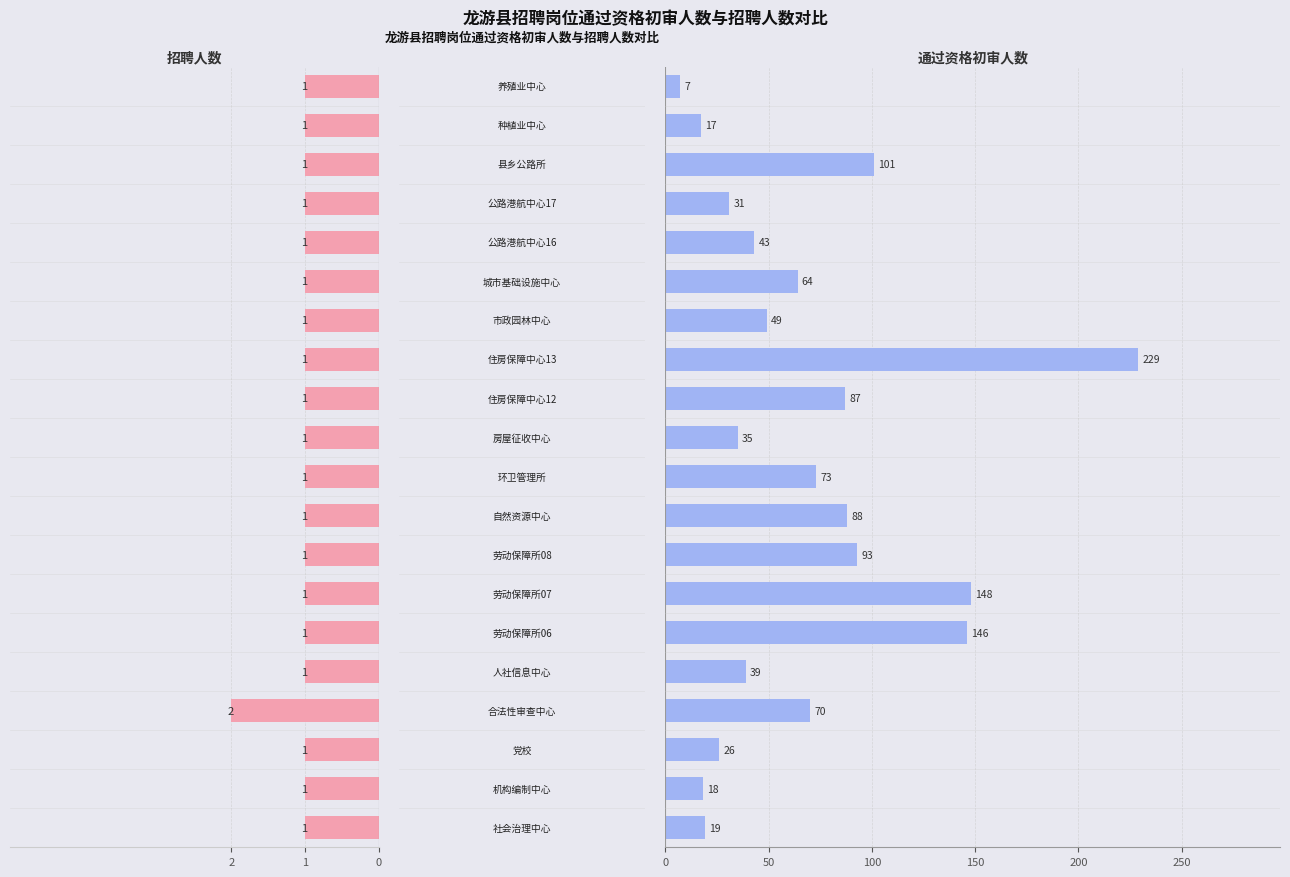

List the series in order of their overall mean, lowest first.

招聘人数, 通过资格初审人数